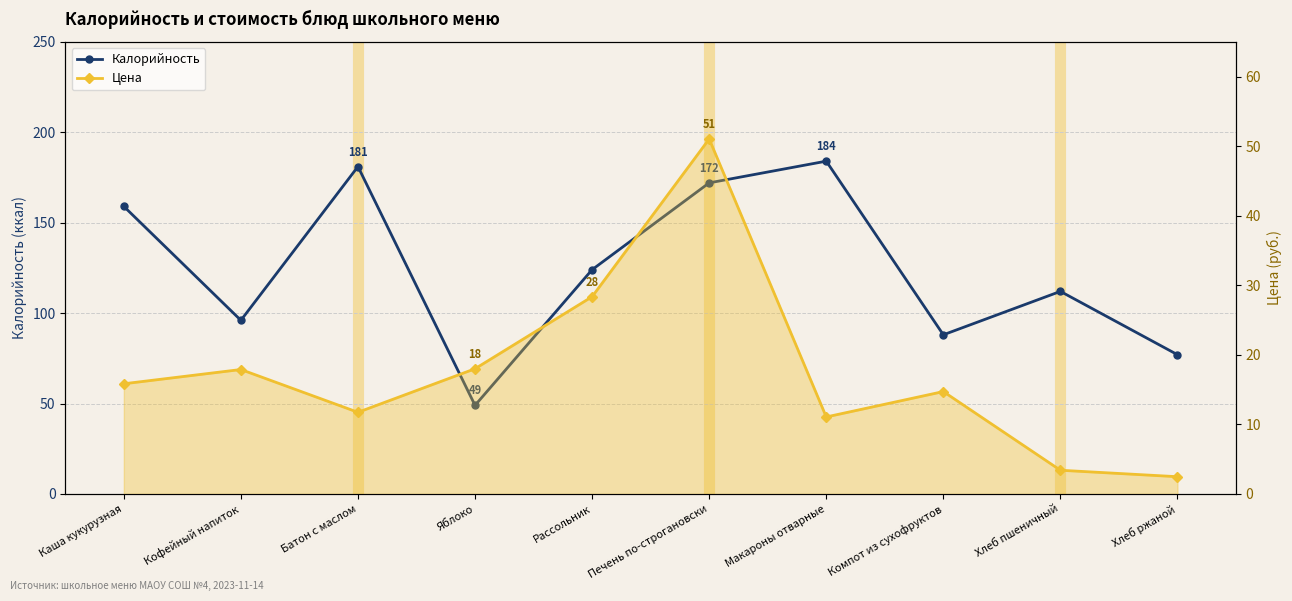

Reading right to left, what are all the values shown in this chart?

Калорийность: Хлеб ржаной=77.0	Хлеб пшеничный=112.0	Компот из сухофруктов=88.0	Макароны отварные=184.0	Печень по-строгановски=172.0	Рассольник=124.0	Яблоко=49.0	Батон с маслом=181.0	Кофейный напиток=96.0	Каша кукурузная=159.0
Цена: Хлеб ржаной=2.5	Хлеб пшеничный=3.4	Компот из сухофруктов=14.7	Макароны отварные=11.1	Печень по-строгановски=51.0	Рассольник=28.4	Яблоко=18.0	Батон с маслом=11.7	Кофейный напиток=17.9	Каша кукурузная=15.8